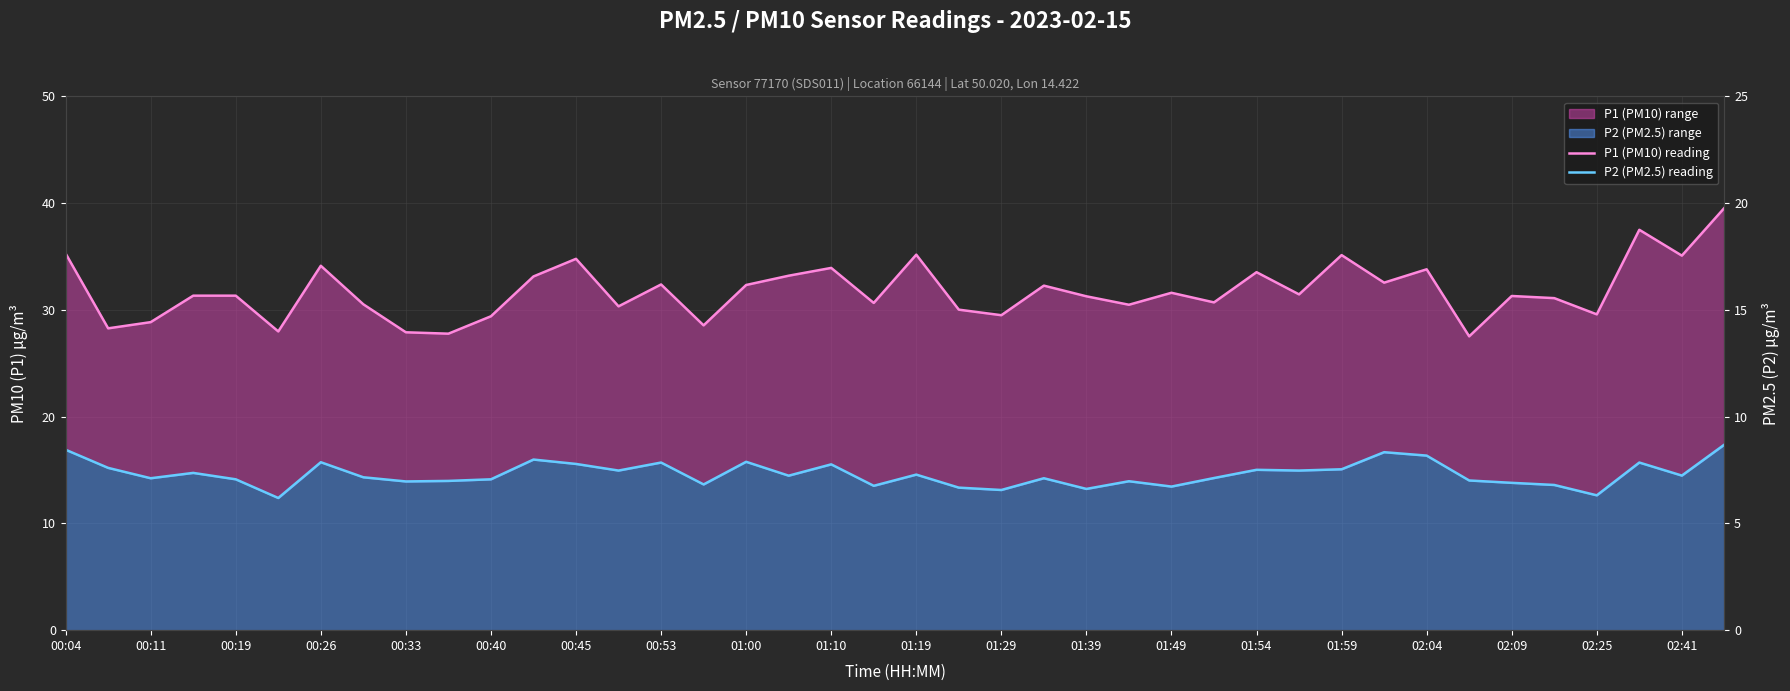

How many values in the P1 (PM10) reading series exceed 31?

24